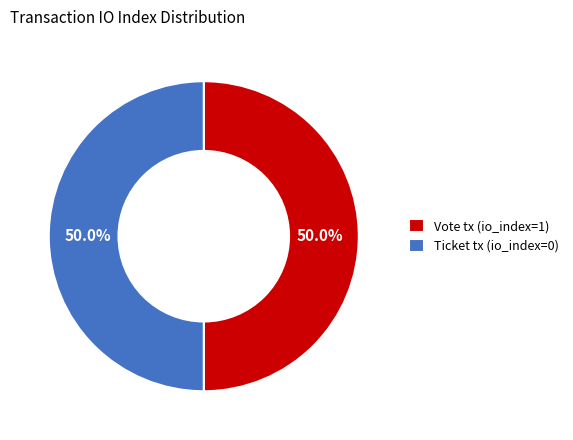

What is the ratio of the value at Vote tx (io_index=1) to the value at Ticket tx (io_index=0)?

1.0